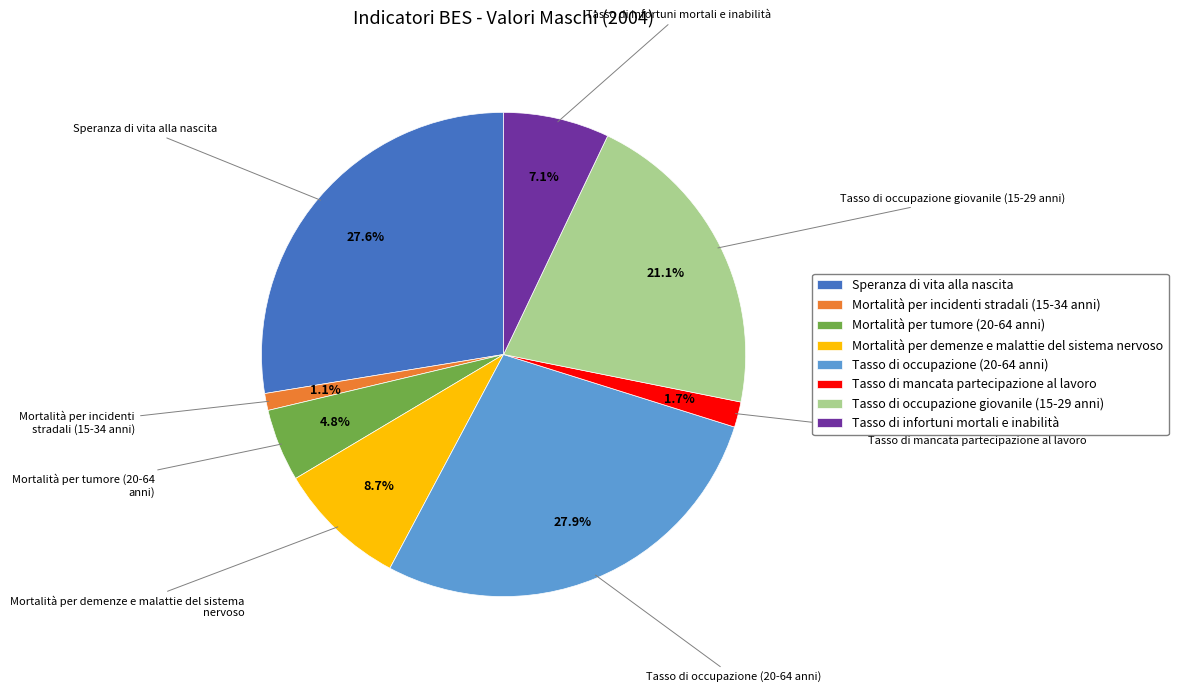

What percentage is NOT represented by Tasso di mancata partecipazione al lavoro?

98.3%